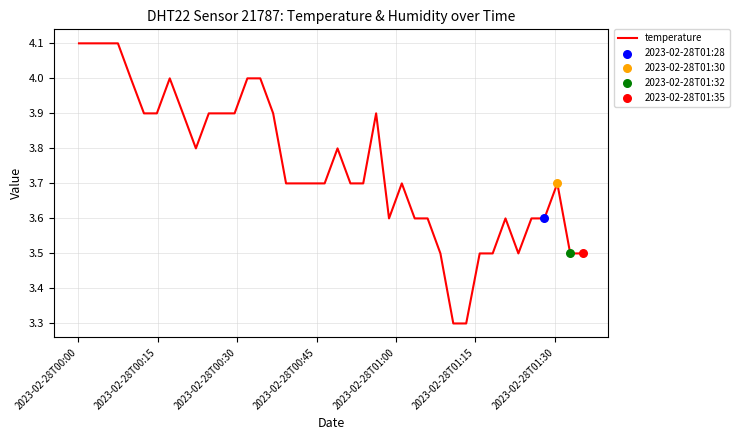

What is the smallest value displayed?

3.3